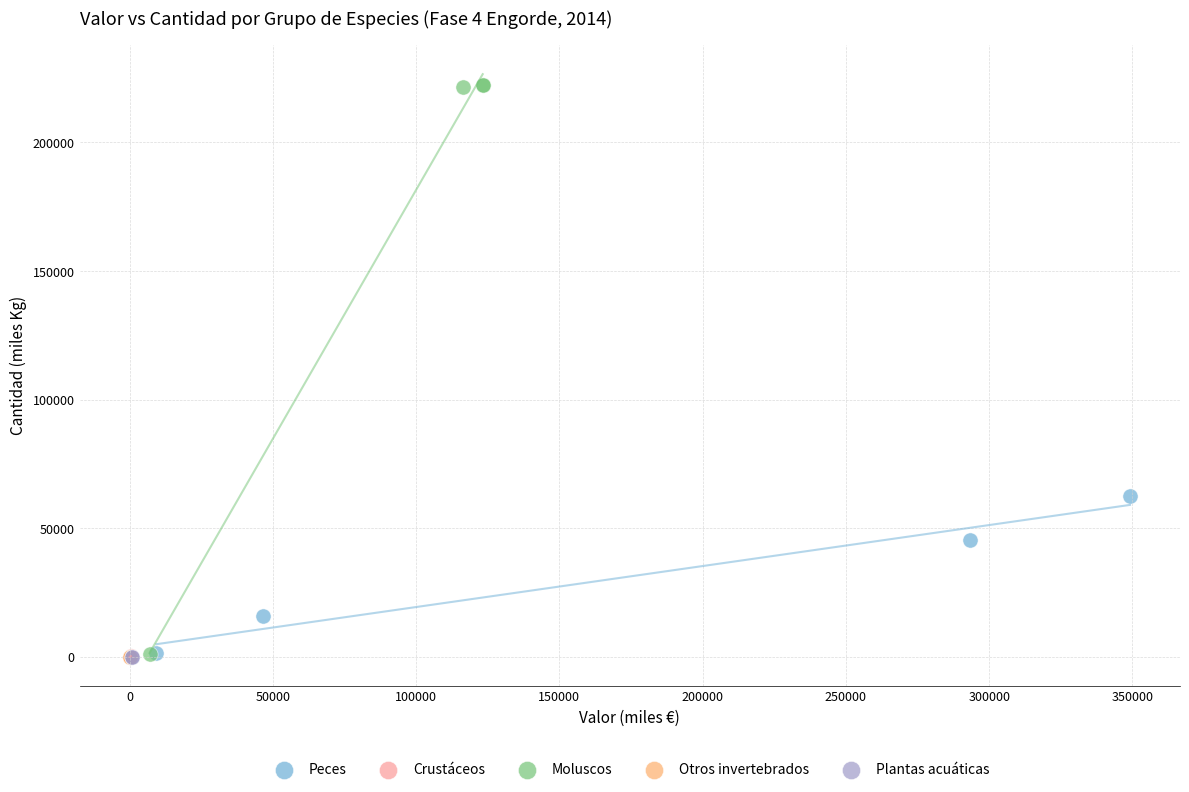

What are all the series names shown in the legend?

Peces, Crustáceos, Moluscos, Otros invertebrados, Plantas acuáticas